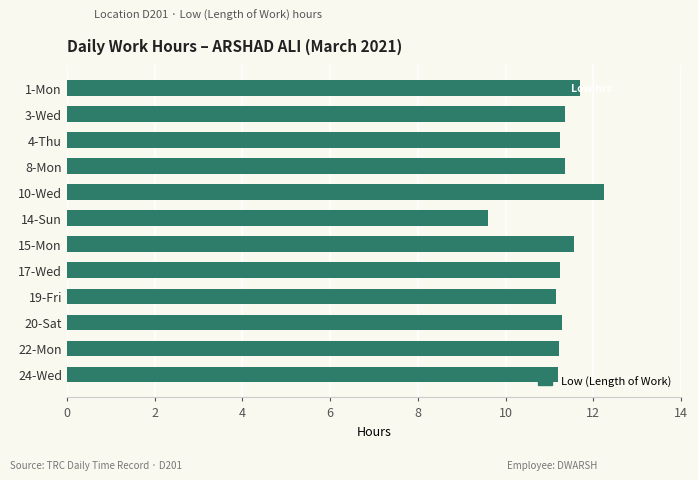

What is the label of the 12th bar from the top?

24-Wed